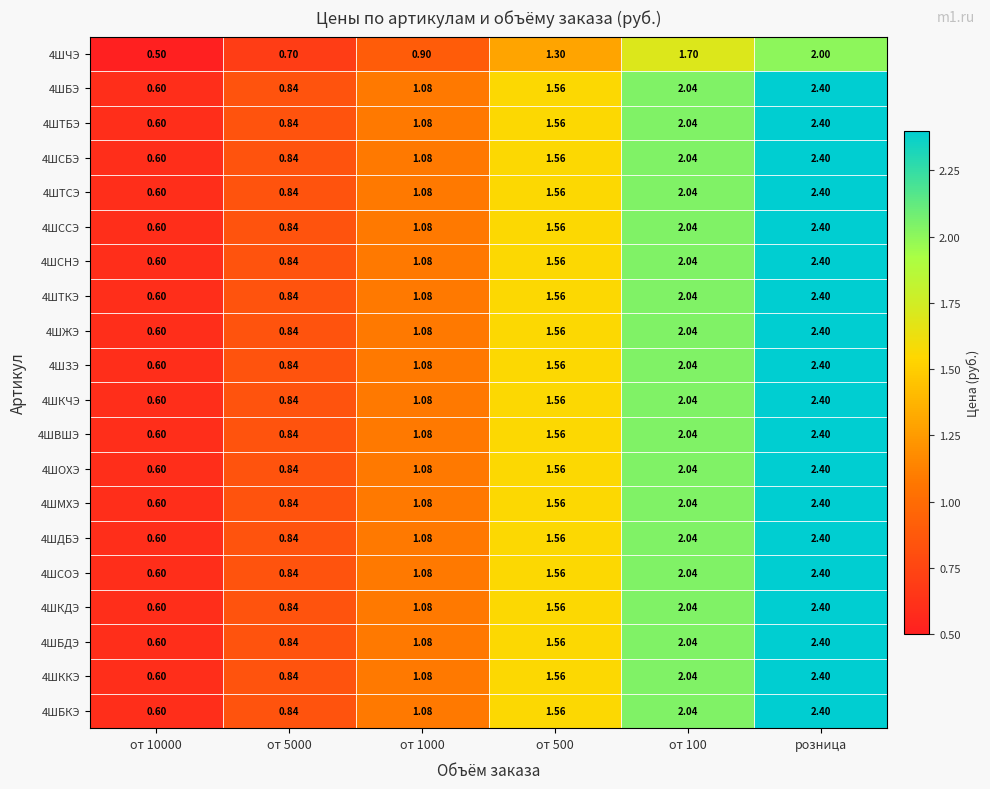

At how many categories does at least one series exceed 0?

6